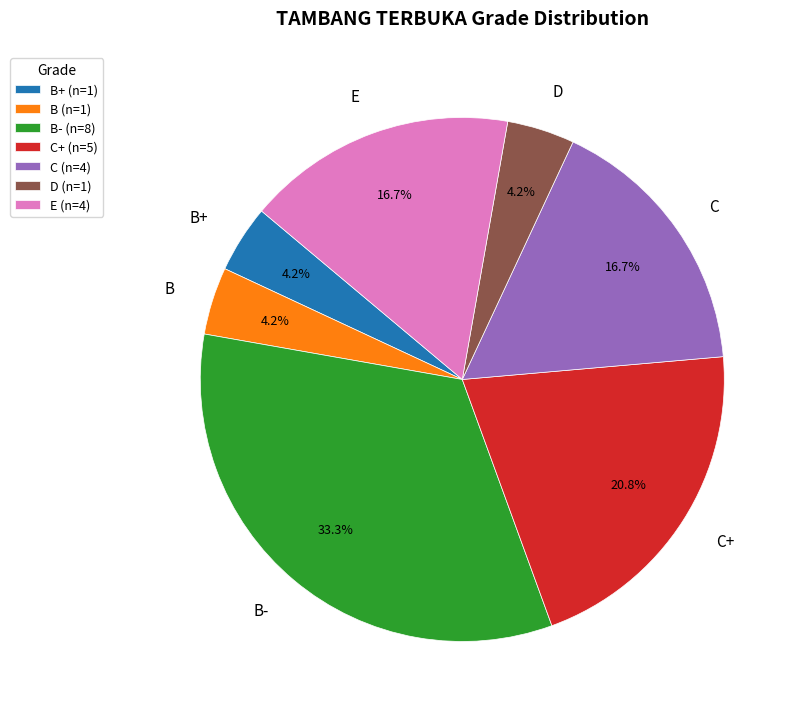

Which has a higher value, C+ or C?

C+